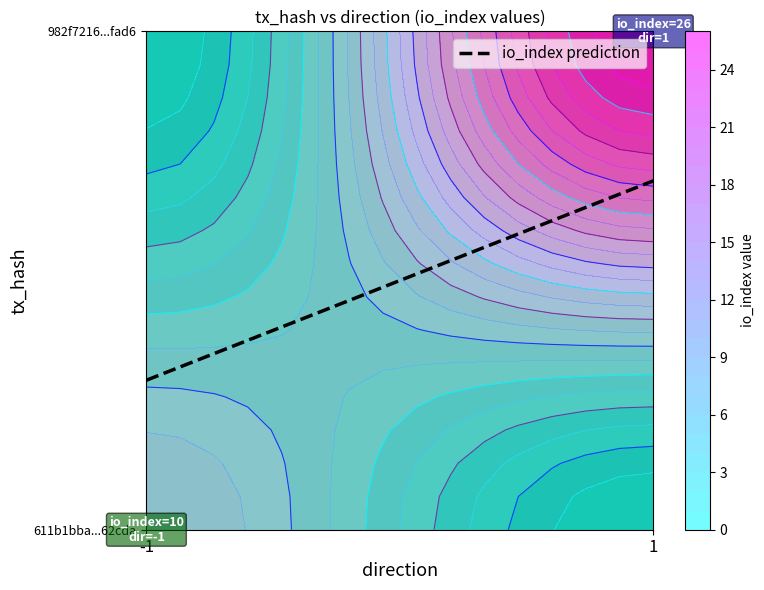

Which series changed the most between direction and io_index?

982f721626db3514c423d572ad0a10dc732fad6